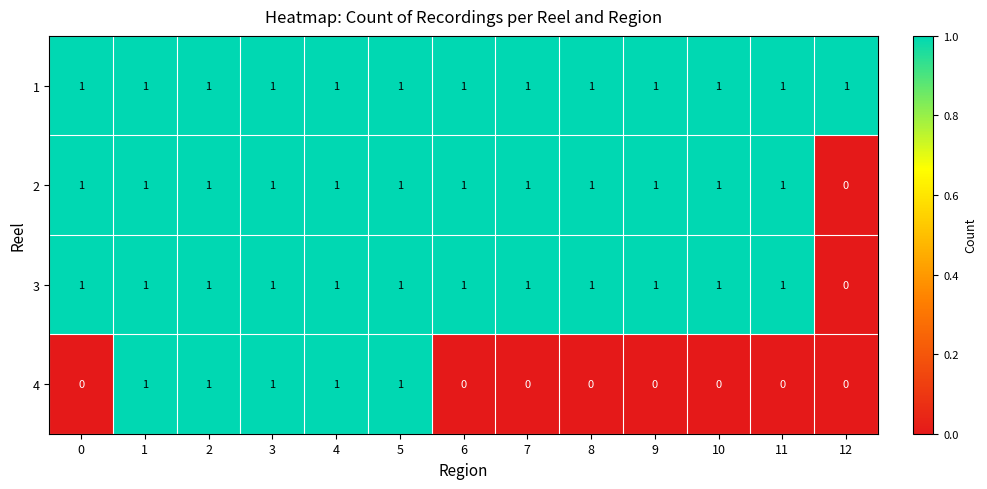

At which label does 3 reach its minimum?

12